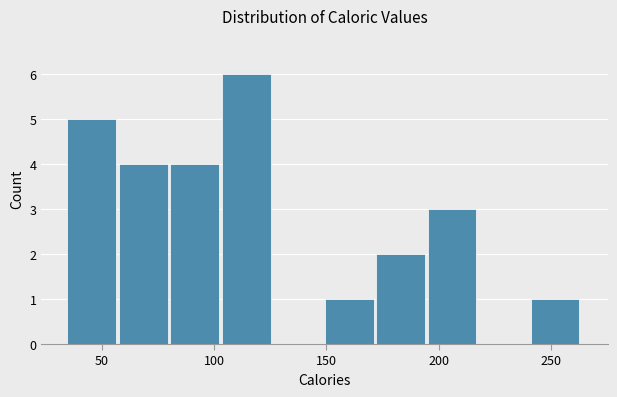

Reading left to right, transcribe this chart: for each bar, give the range it covers on the x-axis and its height. Neither the bar edges nor the heights are printed on the chart, so give them approximately, as read against the axes.

35 to 60: 5
60 to 80: 4
80 to 105: 4
105 to 125: 6
125 to 150: 0
150 to 170: 1
170 to 195: 2
195 to 220: 3
220 to 240: 0
240 to 265: 1